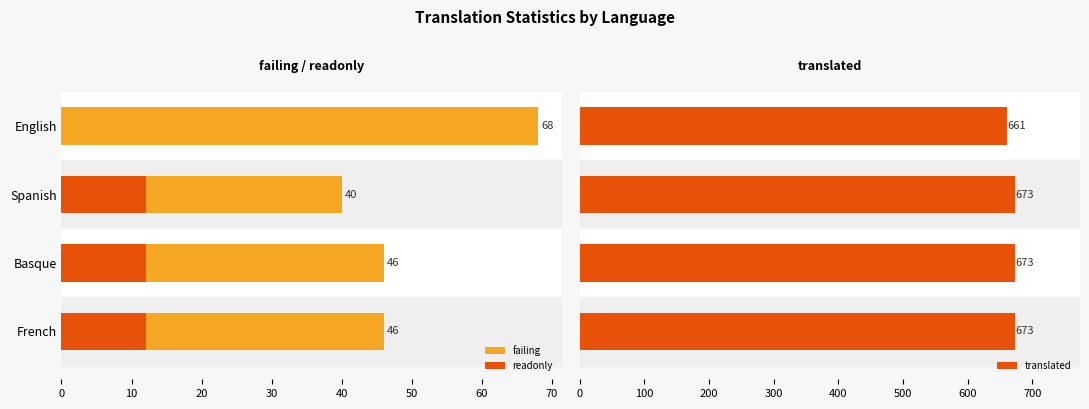

What is the average value of the translated series?

670